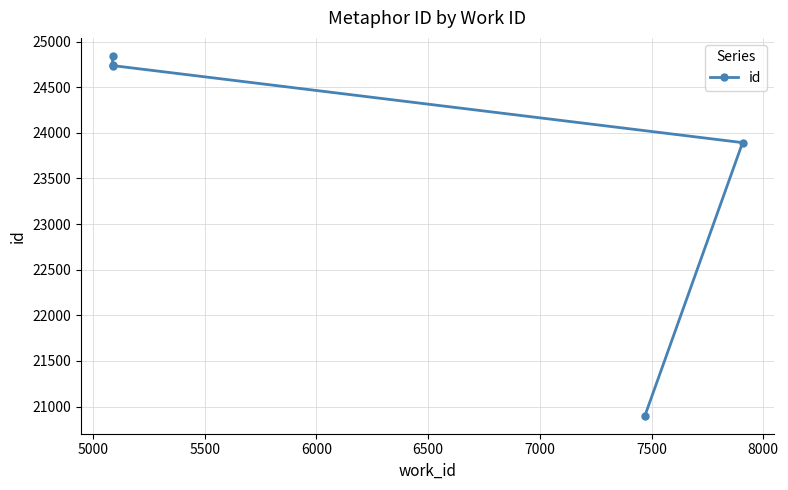

What is the difference between the values at 5000 and 6000?

847